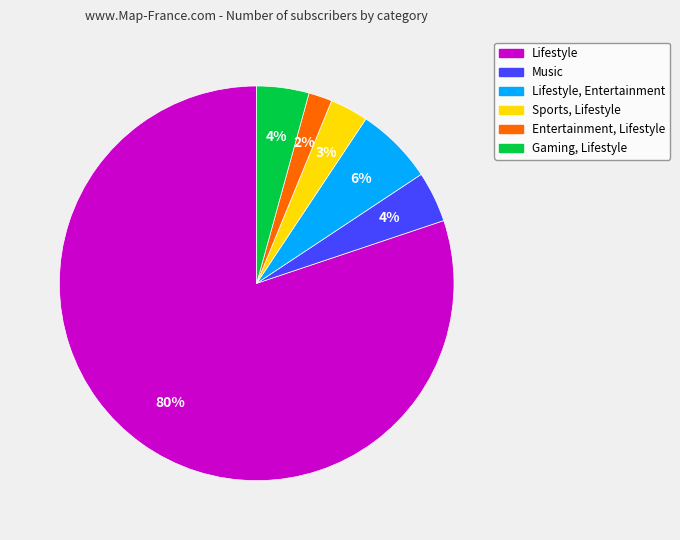

Is there a majority slice in this chart?

Yes